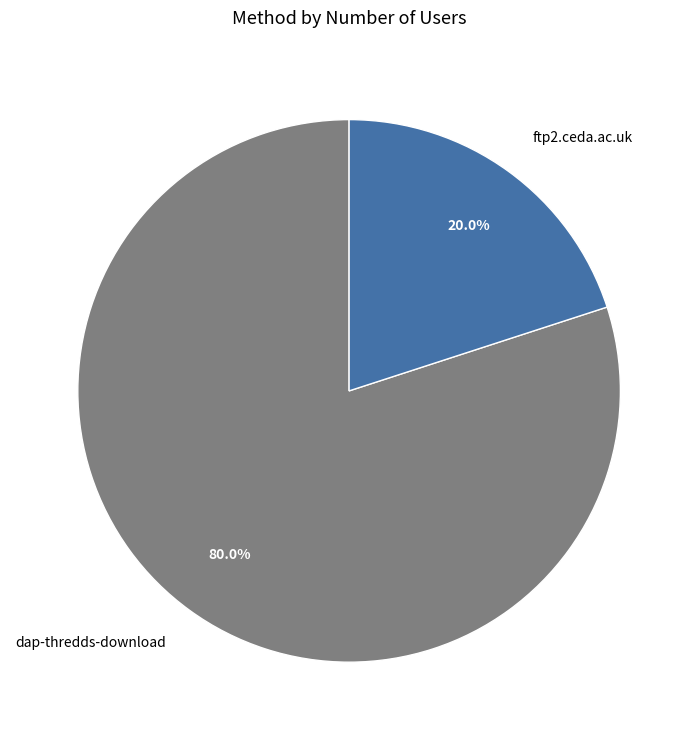

What is the ratio of the value at dap-thredds-download to the value at ftp2.ceda.ac.uk?

4.0